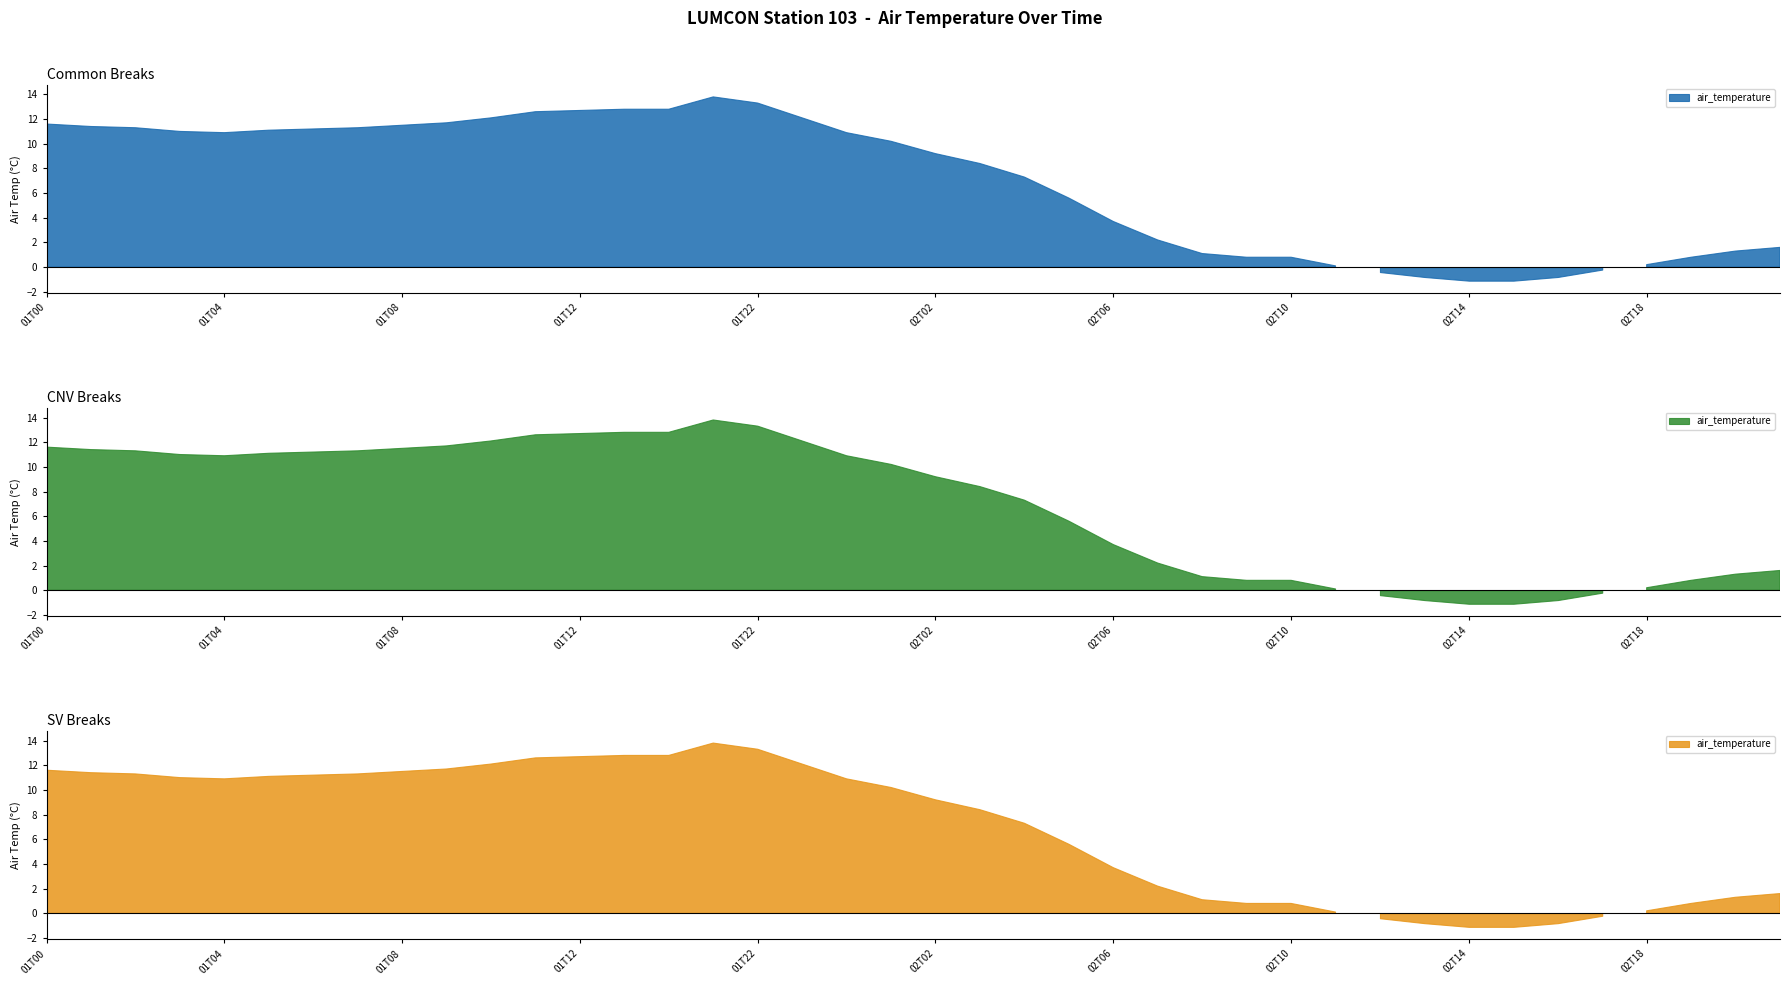

Where is the first local minimum?

2011-02-01T04